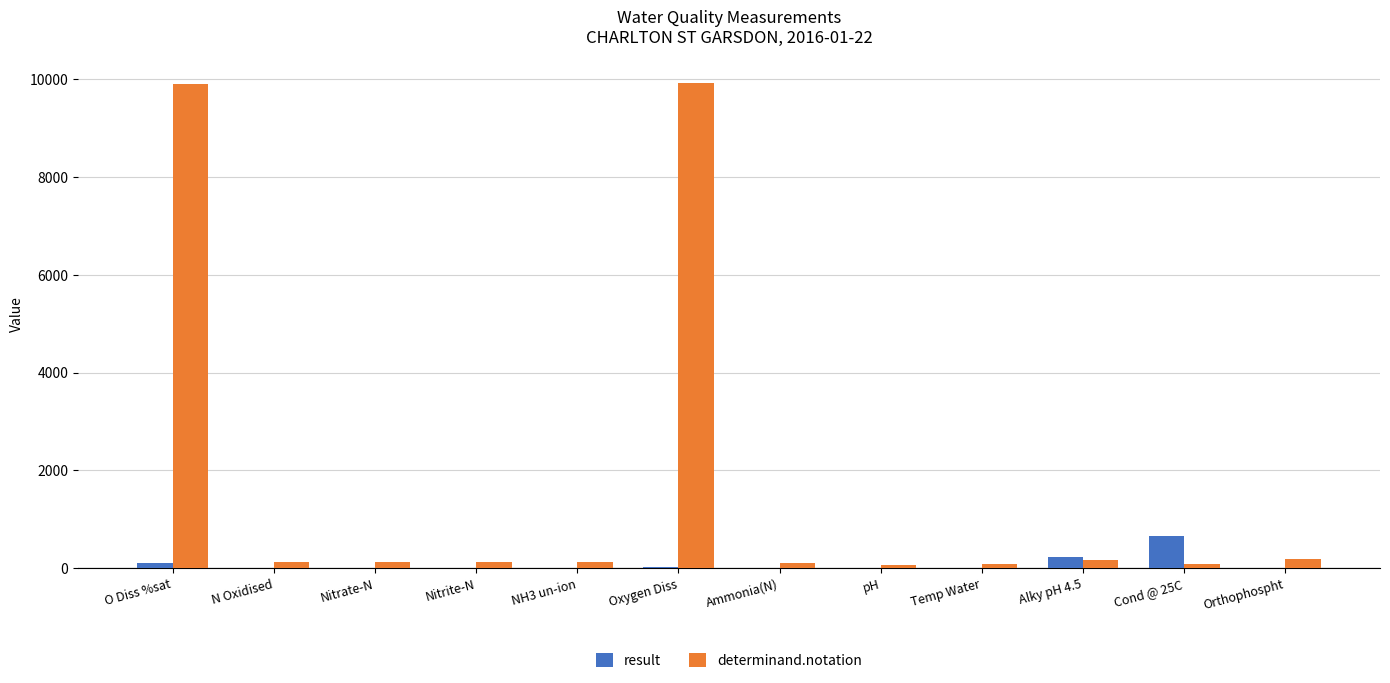

Is the value of result at pH greater than the value of determinand.notation at O Diss %sat?

No